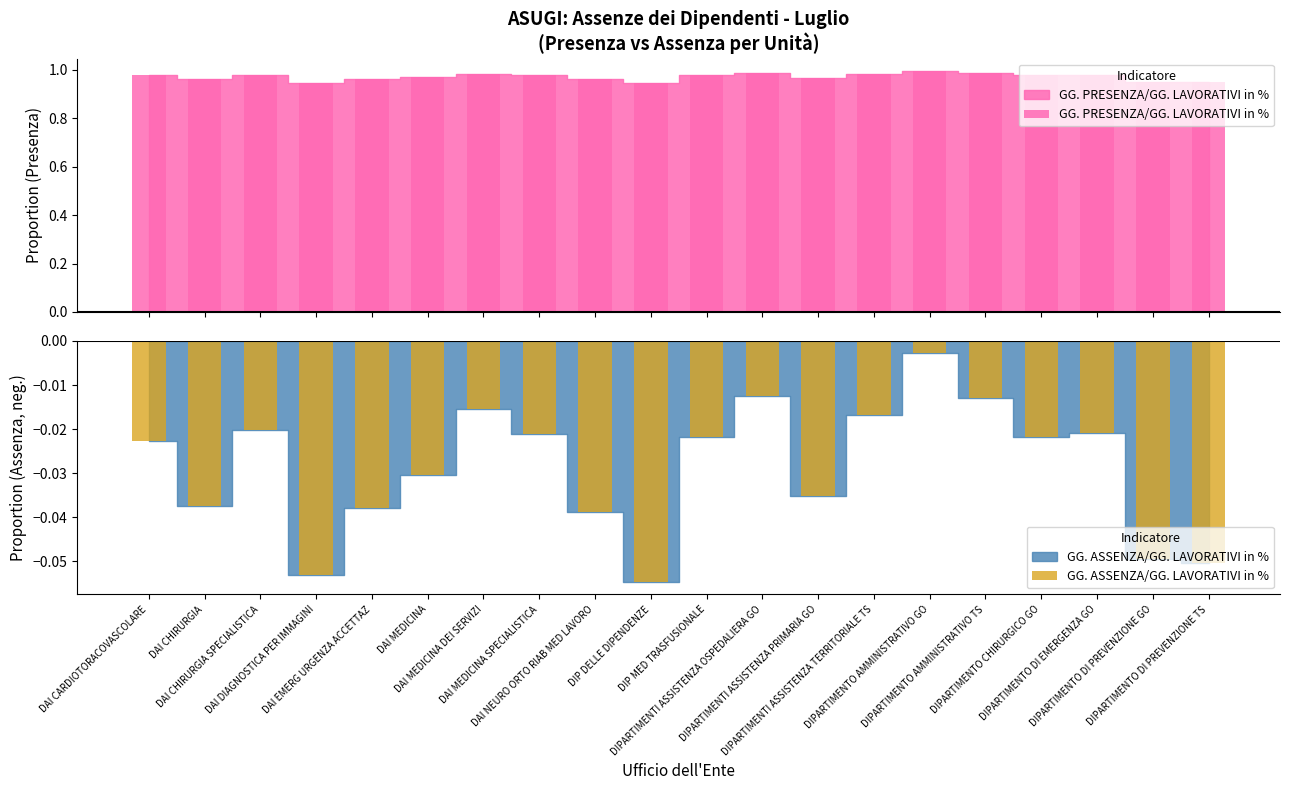

Reading left to right, list all the values displayed in this chart.

GG. PRESENZA/GG. LAVORATIVI in %: 1.0	1.0	1.0	0.9	1.0	1.0	1.0	1.0	1.0	0.9	1.0	1.0	1.0	1.0	1.0	1.0	1.0	1.0	1.0	0.9
GG. ASSENZA/GG. LAVORATIVI in %: -0.0	-0.0	-0.0	-0.1	-0.0	-0.0	-0.0	-0.0	-0.0	-0.1	-0.0	-0.0	-0.0	-0.0	-0.0	-0.0	-0.0	-0.0	-0.0	-0.1